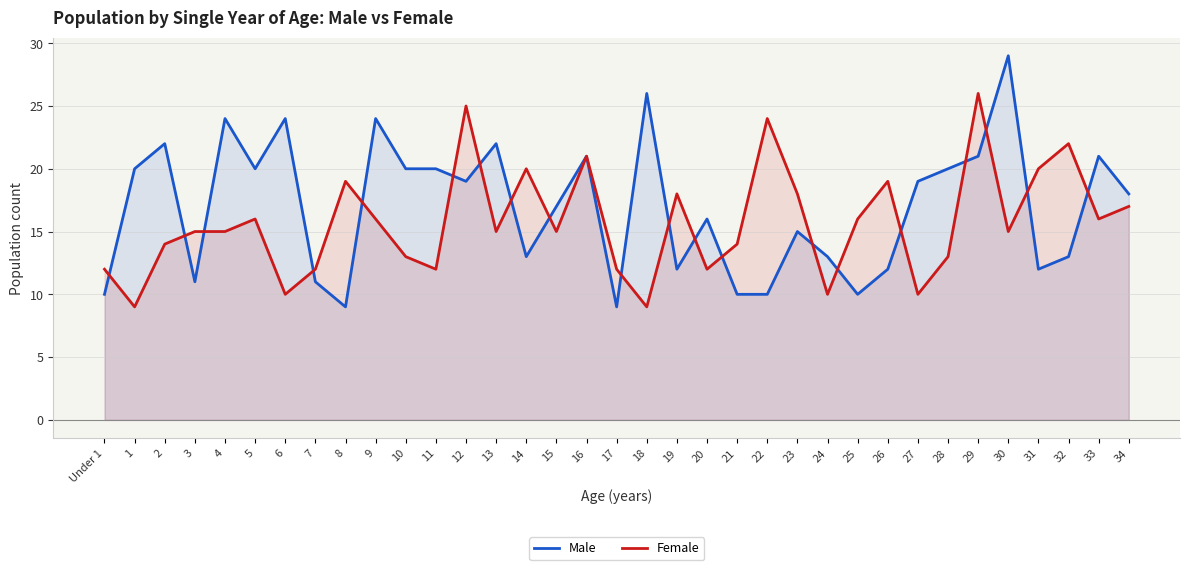

What is the difference between the maximum and minimum values in the Female series?

17